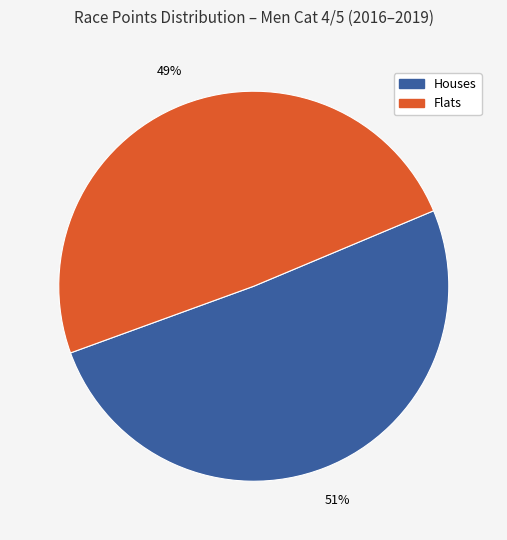

Does any single category account for the majority?

Yes